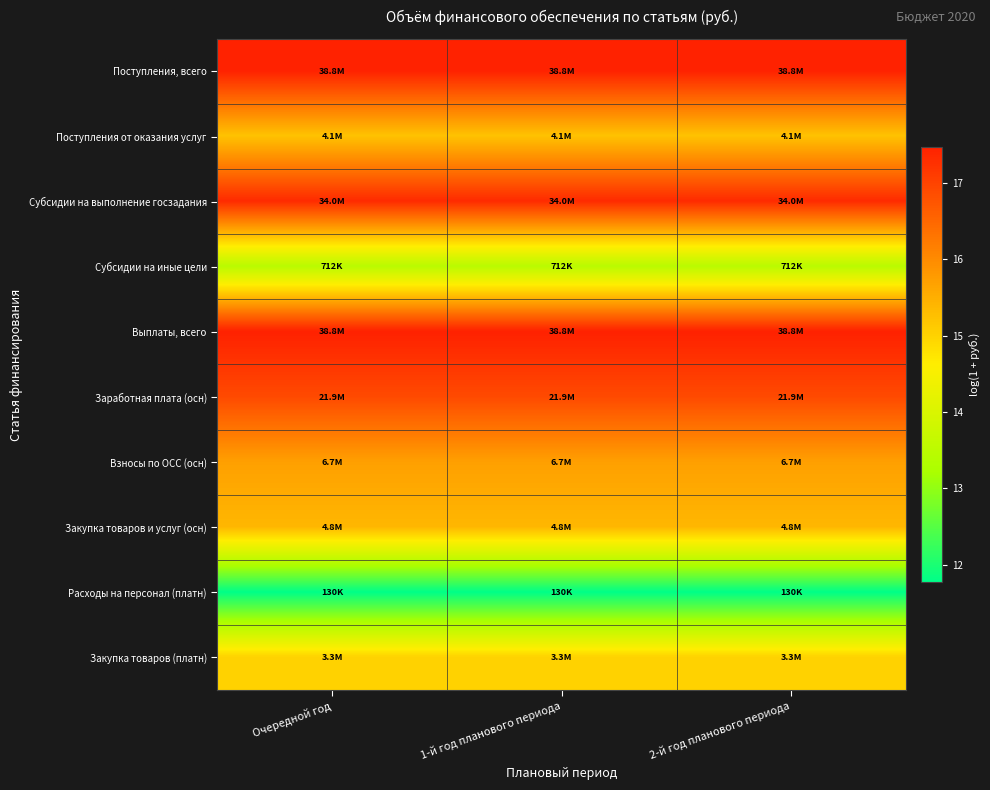

Rank the series at 2-й год планового периода from lowest to highest value.

Расходы на персонал (платн), Субсидии на иные цели, Закупка товаров (платн), Поступления от оказания услуг, Закупка товаров и услуг (осн), Взносы по ОСС (осн), Заработная плата (осн), Субсидии на выполнение госзадания, Поступления, всего, Выплаты, всего